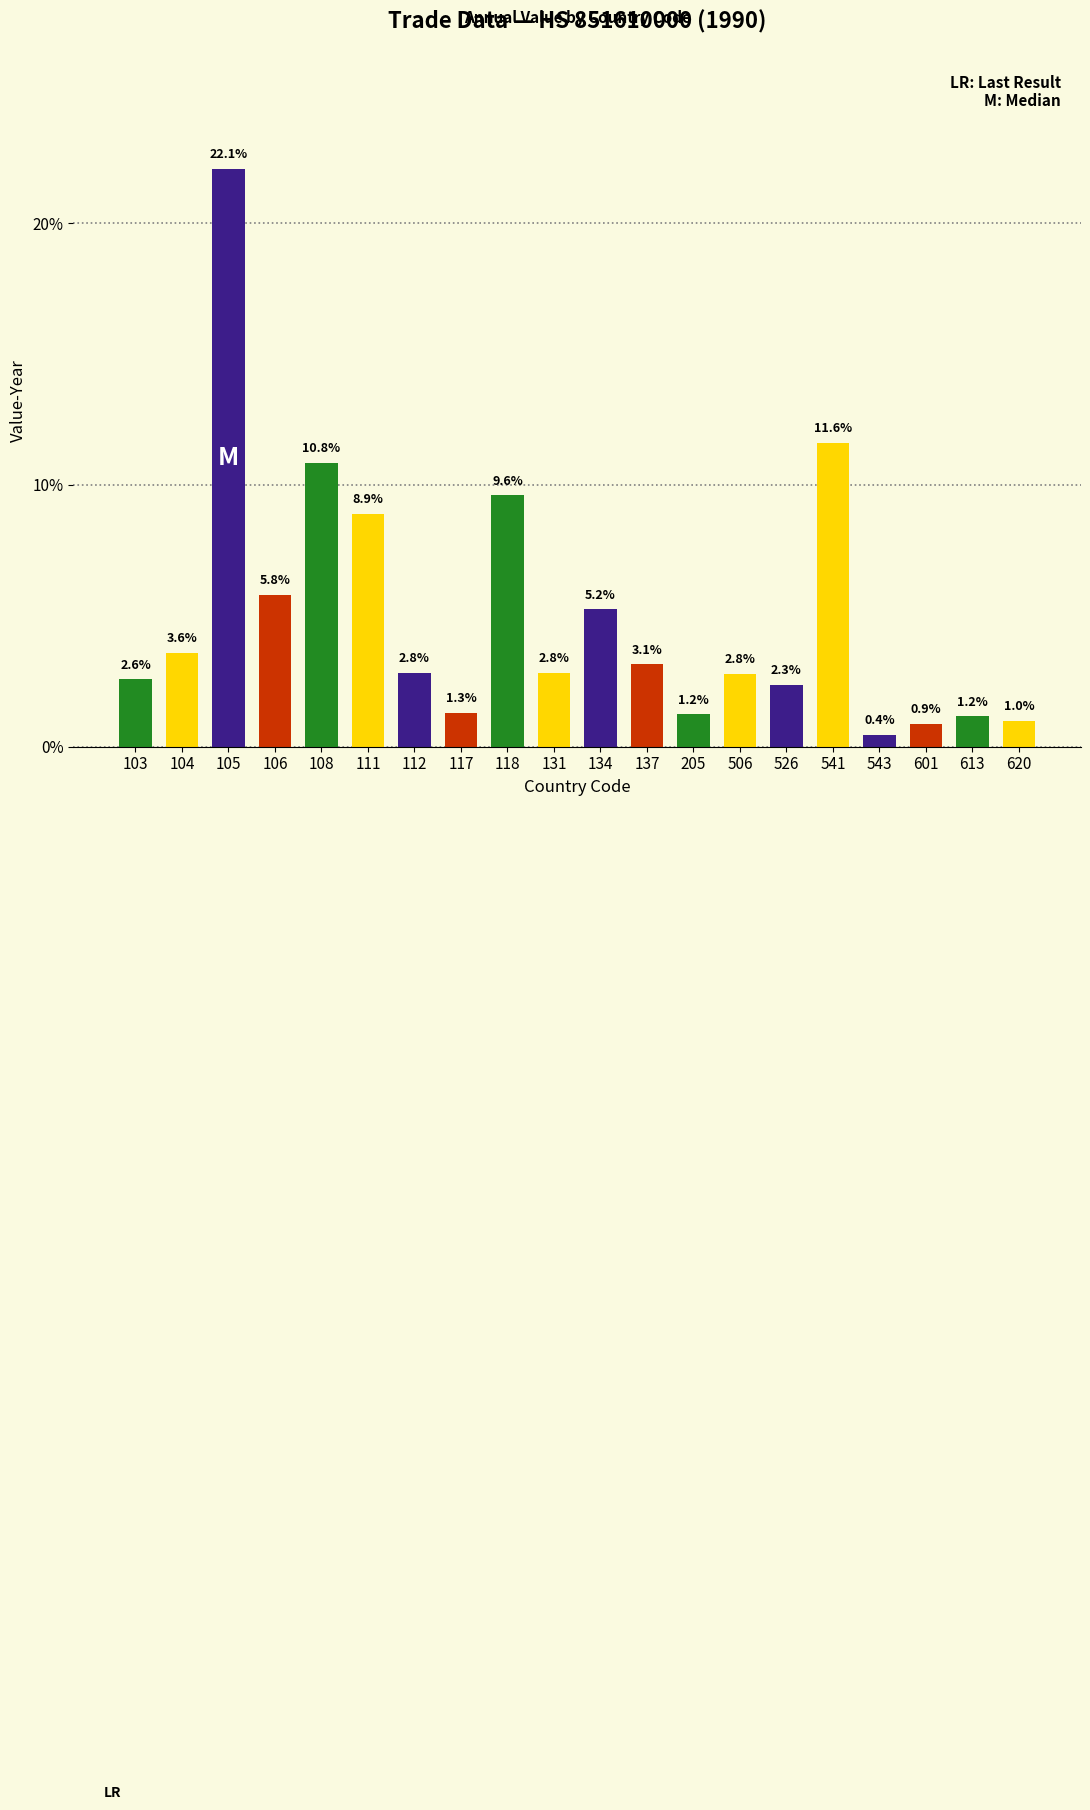

What is the sum of all values?

100.0